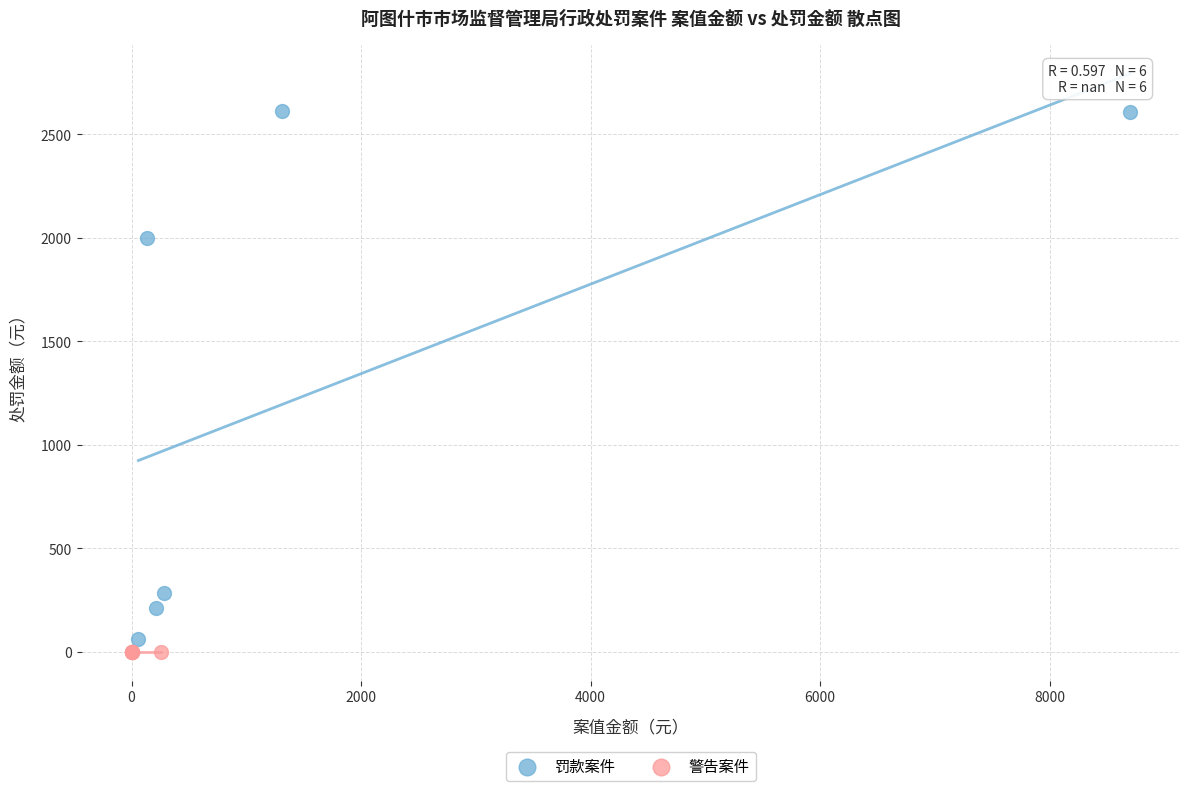

Which series contains the lowest Y value?

警告案件